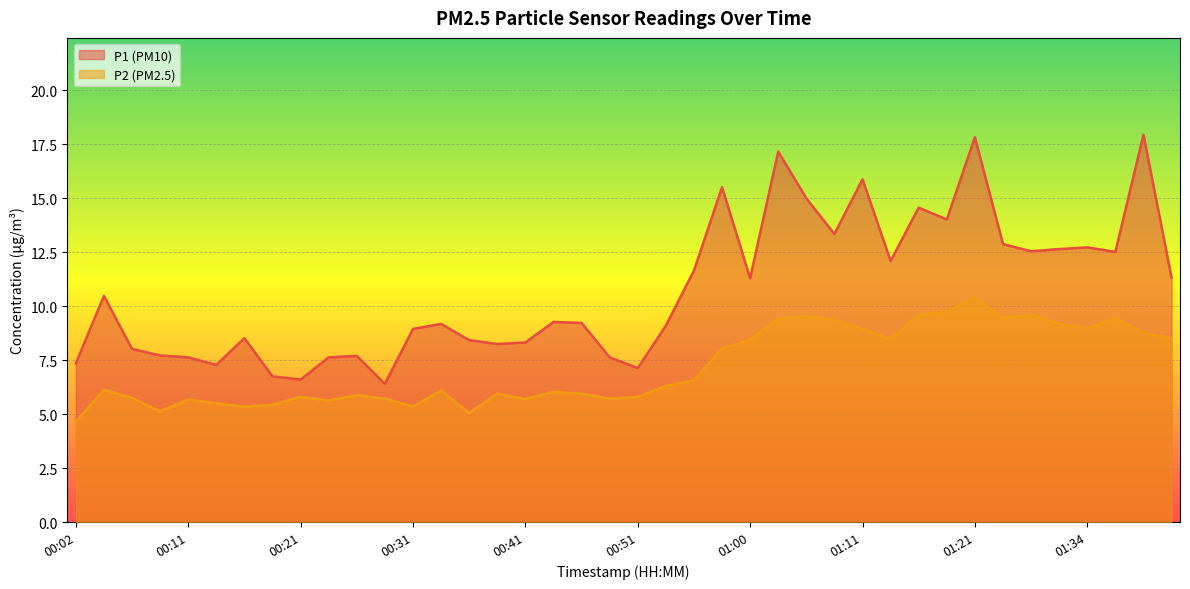

List the series in order of their overall mean, highest first.

P1 (PM10), P2 (PM2.5)